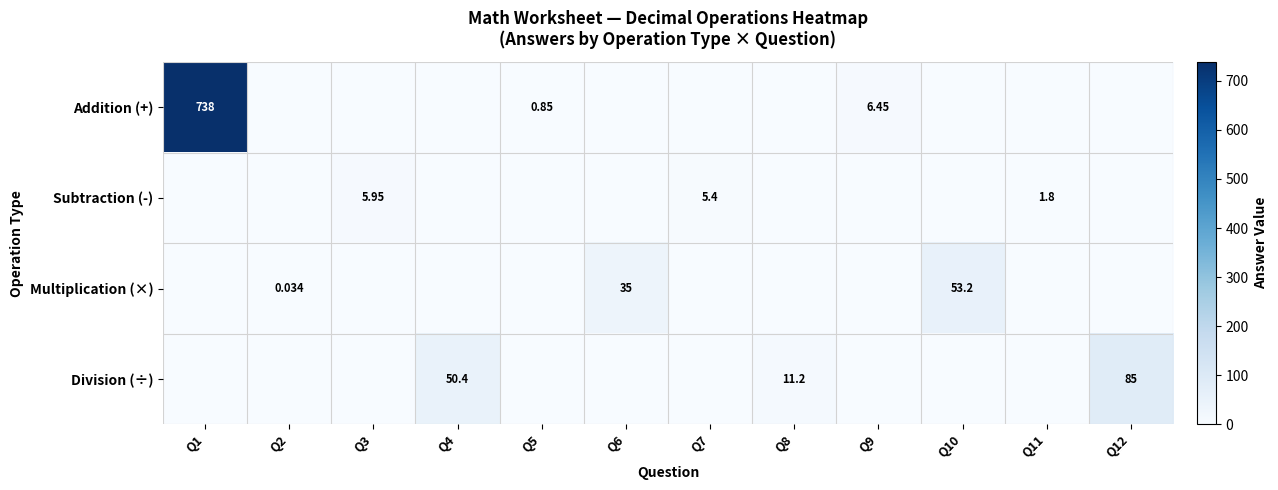

What is the difference between the maximum and minimum values in the Subtraction (-) series?

6.0